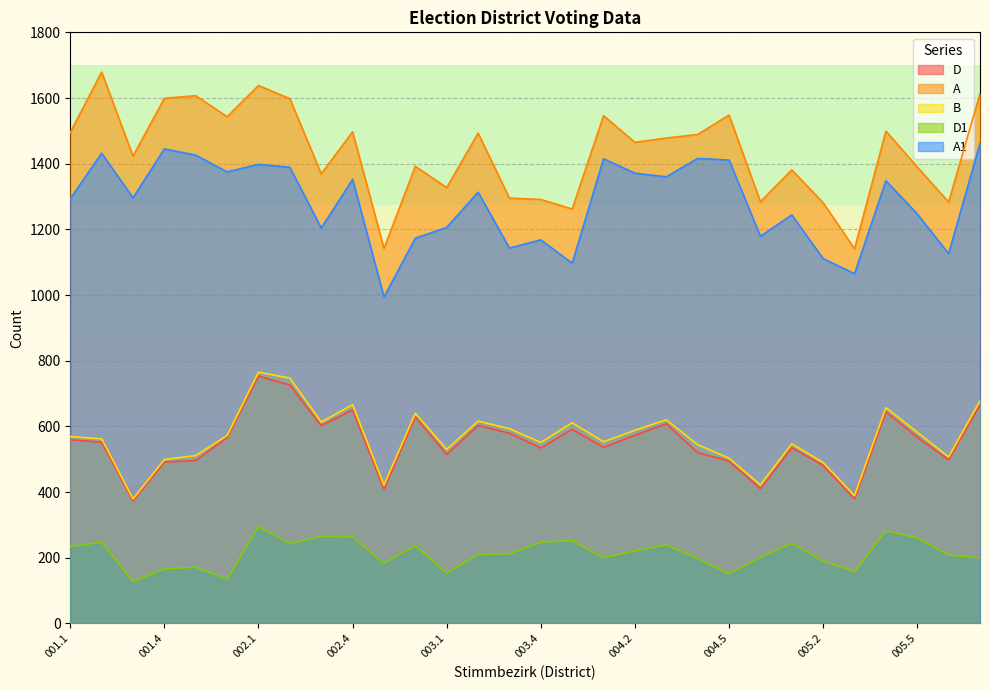

At how many categories does at least one series exceed 313?

30